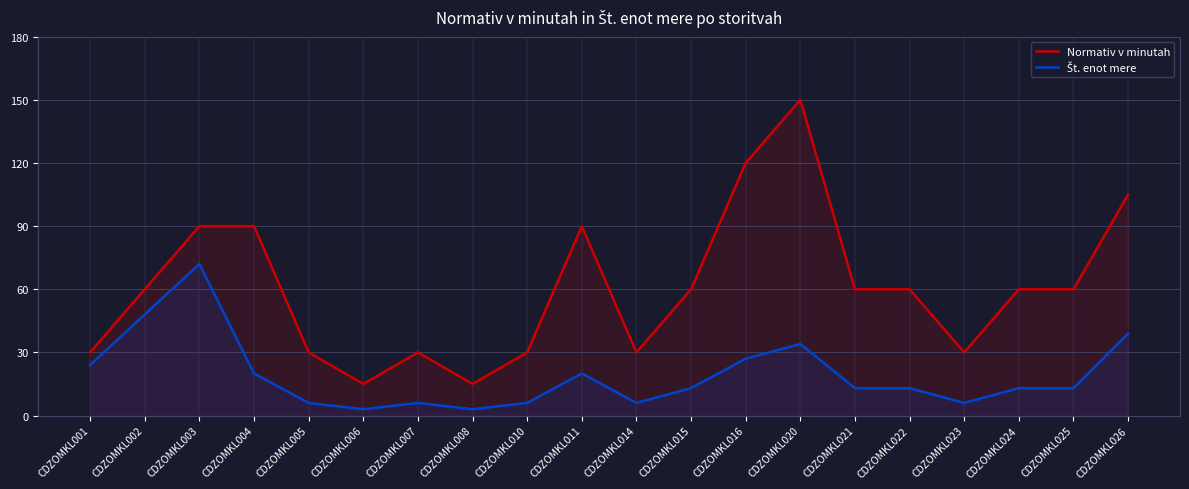

True or false: Št. enot mere and Normativ v minutah cross at least once.

False